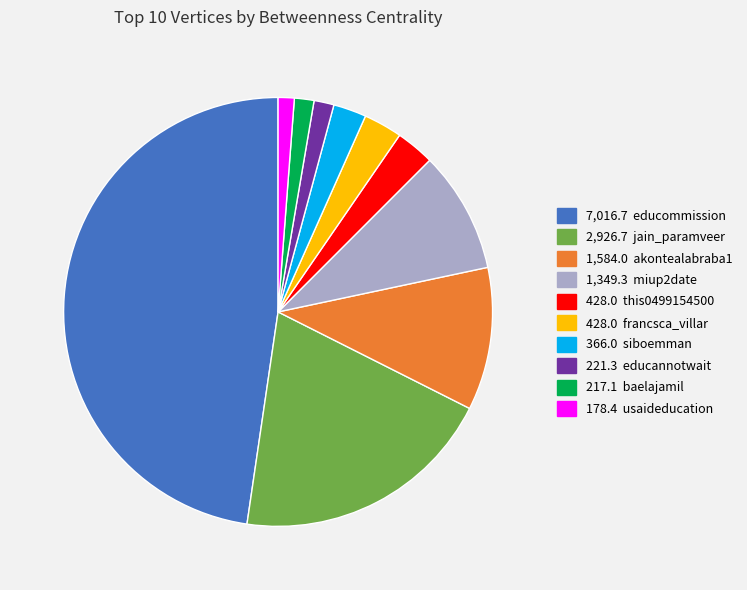

Does any single category account for the majority?

No